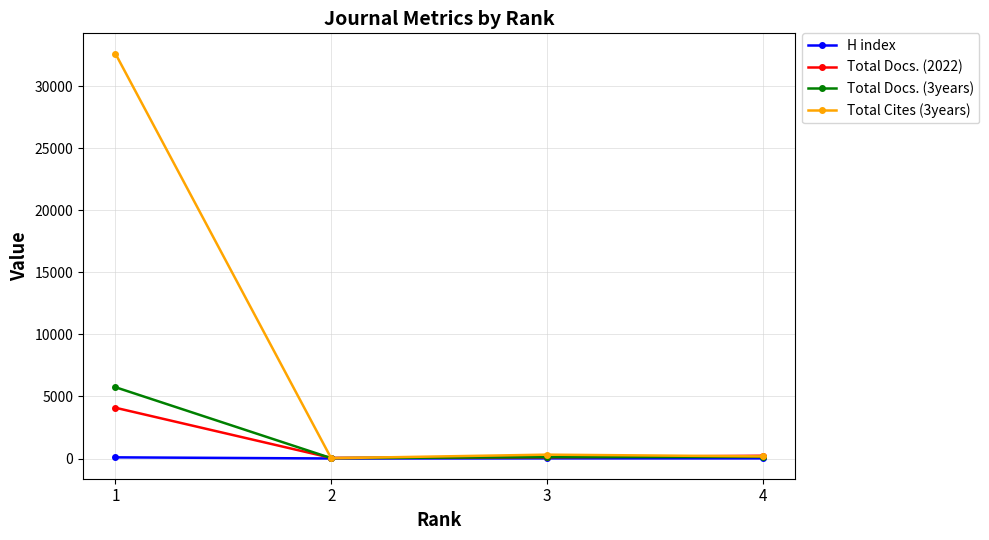

What is the greatest value displayed?

32631